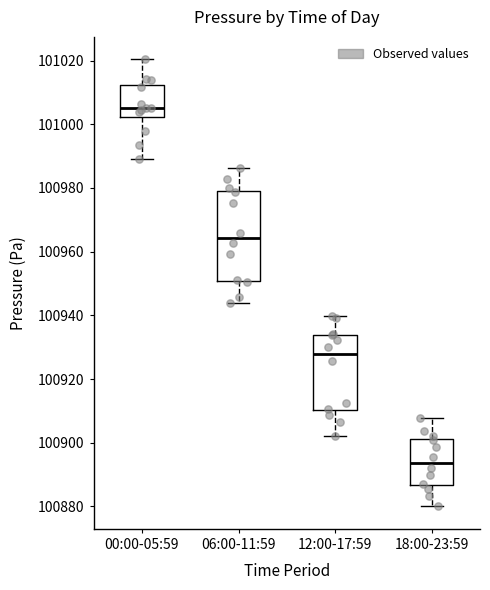

Where is the lower edge of the box for 00:00-05:59 on the y-axis? The values are not printed on the chart, so give them approximately, as read against the axis.

101002